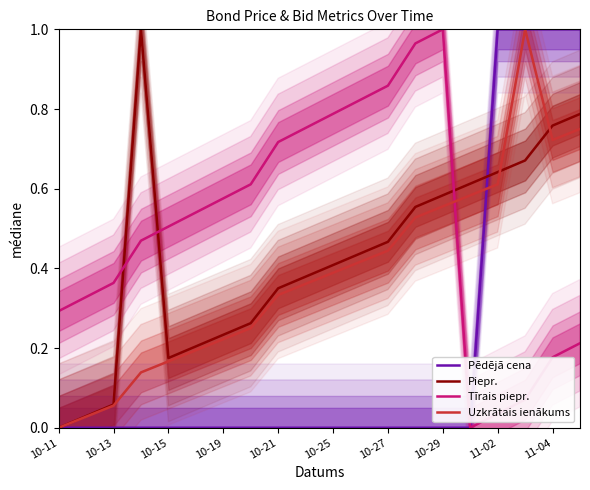

True or false: Tīrais piepr. and Piepr. cross at least once.

True